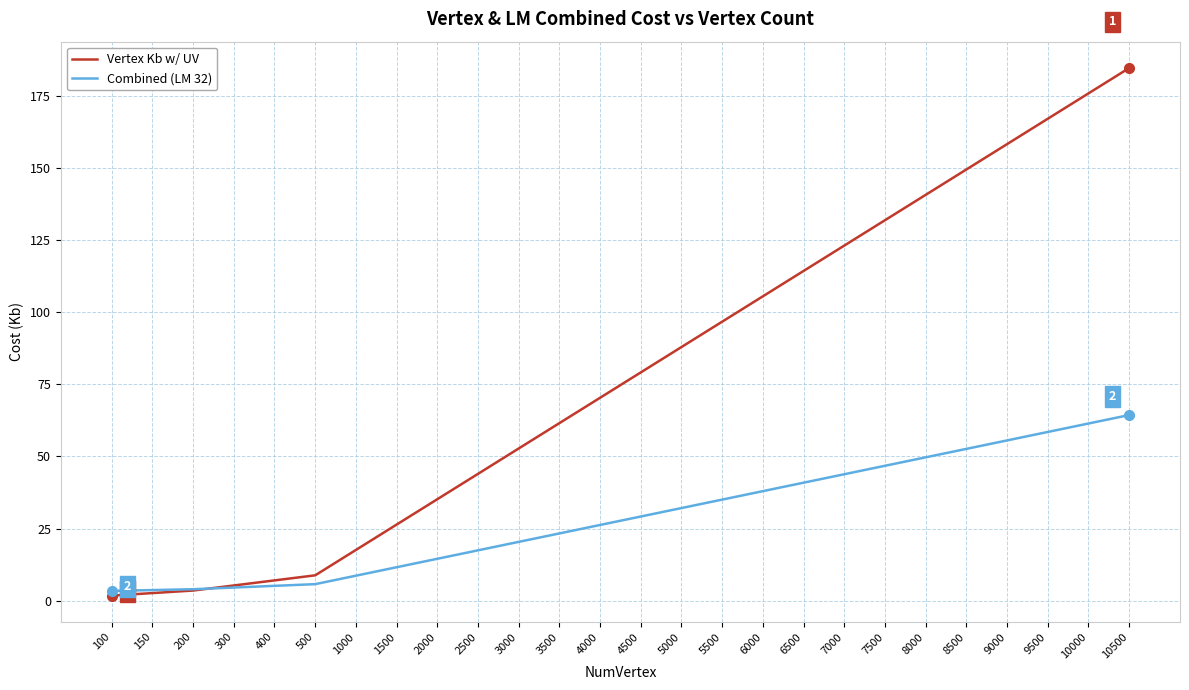

After their last crossing, which series has the higher values: Vertex Kb w/ UV or Combined (LM 32)?

Vertex Kb w/ UV